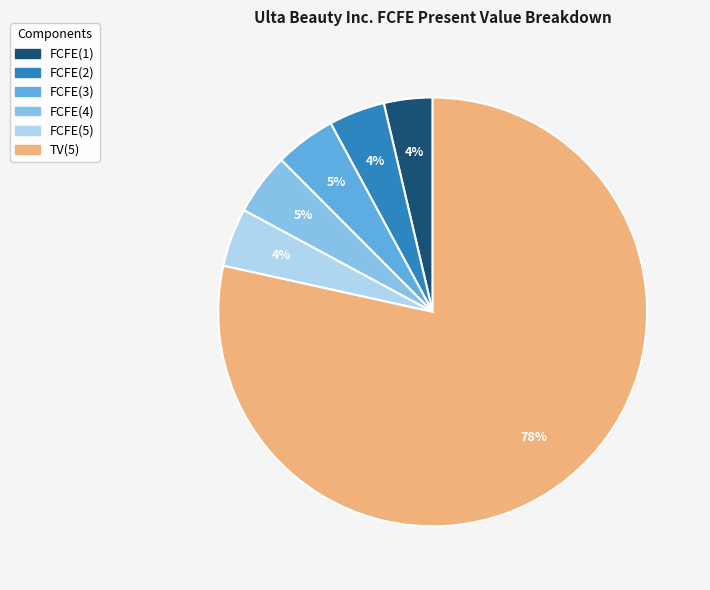

What is the largest slice in the pie chart?

TV(5)